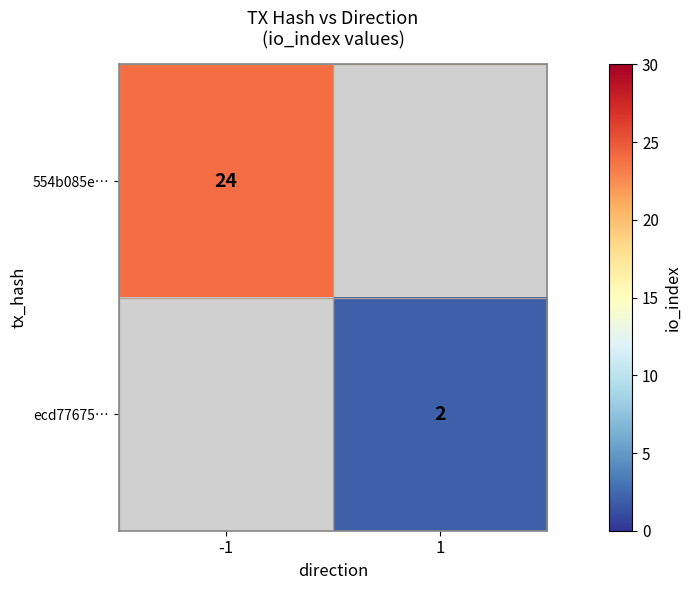

Which label corresponds to the largest value in the chart?

-1